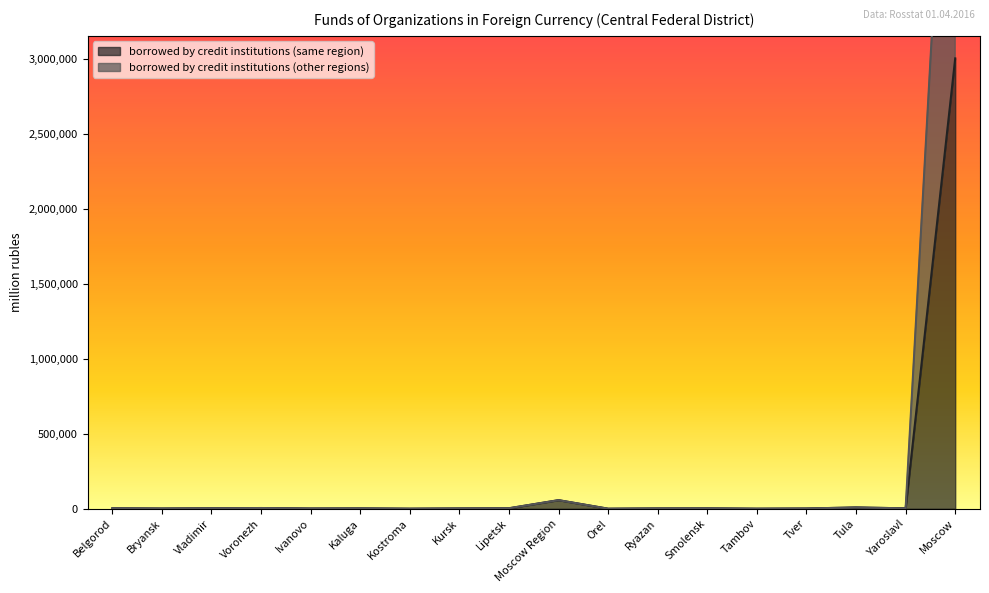

What is the sum of the borrowed by credit institutions (other regions) values at Lipetsk and Kaluga?

6000